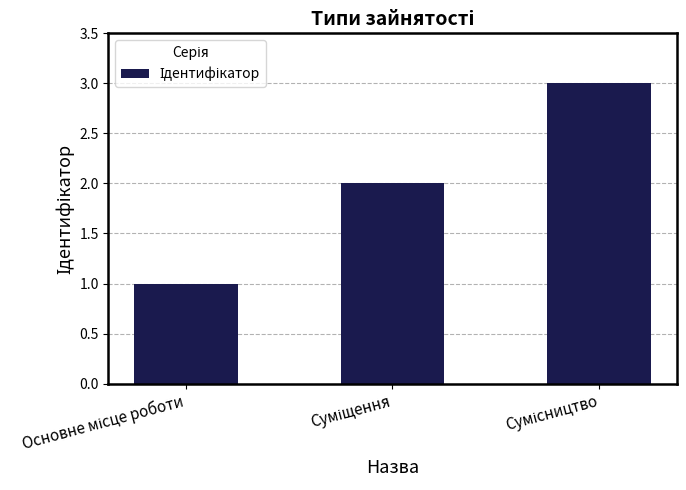

What is the sum of all values?

6